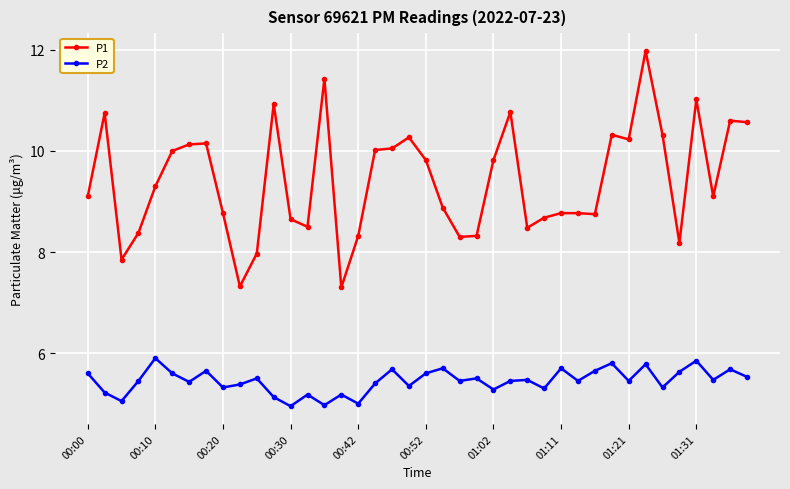

Which series has the largest total across all categories?

P1